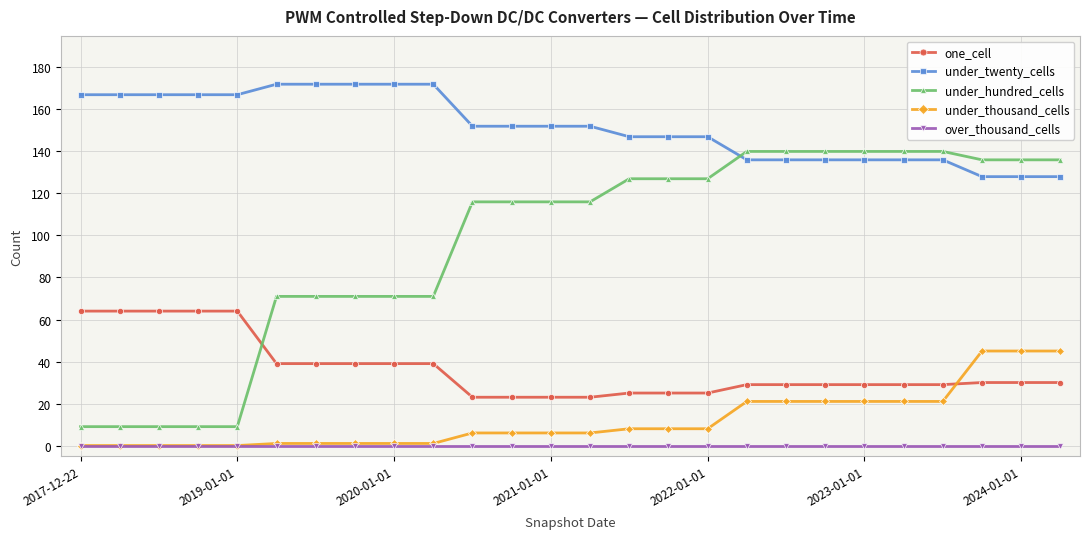

Which series has the largest total across all categories?

under_twenty_cells